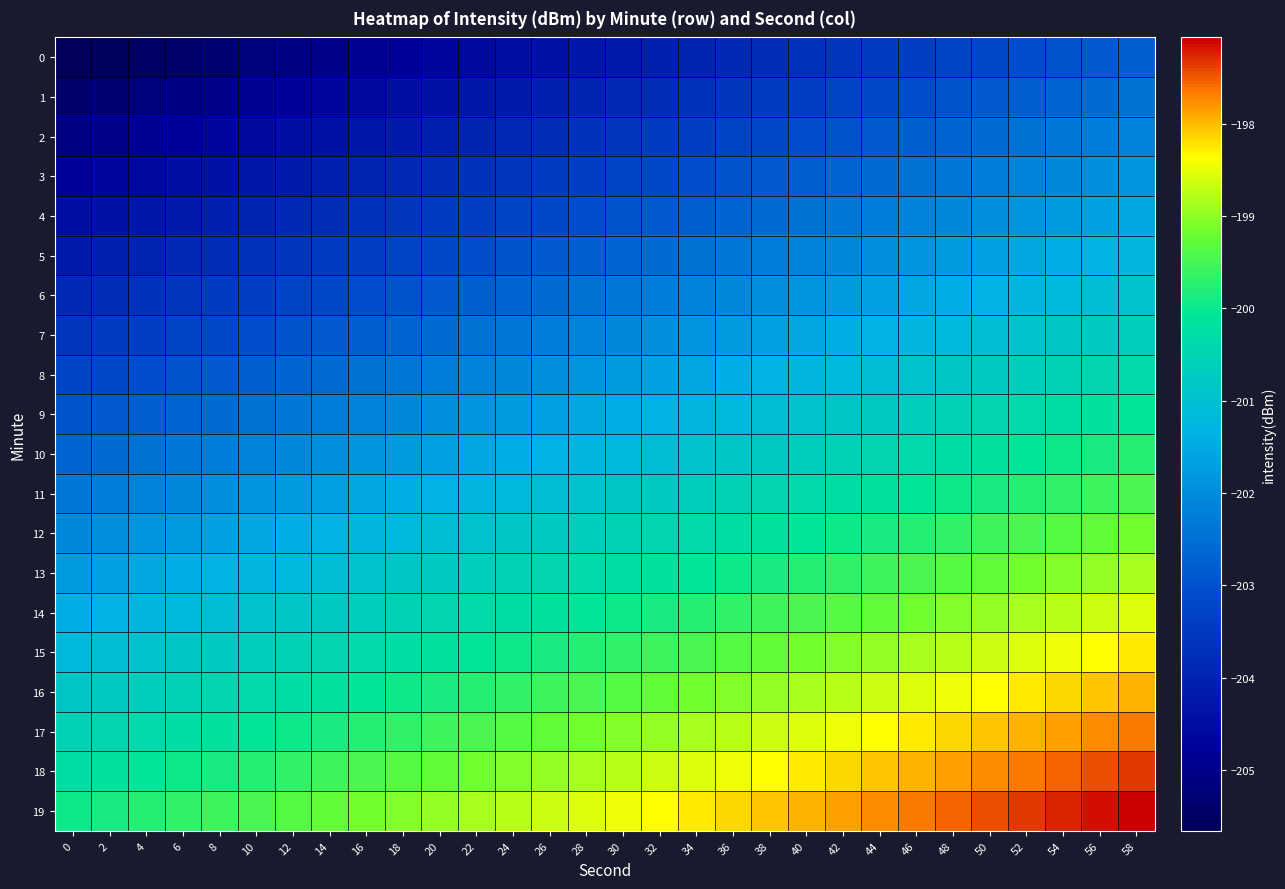

Reading right to left, what are all the values shown in this chart?

0: 58=-202.8	56=-202.9	54=-203.0	52=-203.1	50=-203.2	48=-203.3	46=-203.4	44=-203.5	42=-203.6	40=-203.7	38=-203.8	36=-203.9	34=-204.0	32=-204.1	30=-204.2	28=-204.3	26=-204.4	24=-204.5	22=-204.6	20=-204.7	18=-204.8	16=-204.9	14=-205.0	12=-205.1	10=-205.2	8=-205.3	6=-205.4	4=-205.5	2=-205.6	0=-205.7
1: 58=-202.5	56=-202.6	54=-202.7	52=-202.8	50=-202.9	48=-203.0	46=-203.1	44=-203.2	42=-203.3	40=-203.4	38=-203.5	36=-203.6	34=-203.7	32=-203.8	30=-203.9	28=-204.0	26=-204.1	24=-204.2	22=-204.3	20=-204.4	18=-204.5	16=-204.6	14=-204.7	12=-204.8	10=-204.9	8=-205.0	6=-205.1	4=-205.2	2=-205.3	0=-205.4
2: 58=-202.2	56=-202.3	54=-202.4	52=-202.5	50=-202.6	48=-202.7	46=-202.8	44=-202.9	42=-203.0	40=-203.1	38=-203.2	36=-203.3	34=-203.4	32=-203.5	30=-203.6	28=-203.7	26=-203.8	24=-203.9	22=-204.0	20=-204.1	18=-204.2	16=-204.3	14=-204.4	12=-204.5	10=-204.6	8=-204.7	6=-204.8	4=-204.9	2=-205.0	0=-205.1
3: 58=-201.9	56=-202.0	54=-202.1	52=-202.2	50=-202.3	48=-202.4	46=-202.5	44=-202.6	42=-202.7	40=-202.8	38=-202.9	36=-203.0	34=-203.1	32=-203.2	30=-203.3	28=-203.4	26=-203.5	24=-203.6	22=-203.7	20=-203.8	18=-203.9	16=-204.0	14=-204.1	12=-204.2	10=-204.3	8=-204.4	6=-204.5	4=-204.6	2=-204.7	0=-204.8
4: 58=-201.6	56=-201.7	54=-201.8	52=-201.9	50=-202.0	48=-202.1	46=-202.2	44=-202.3	42=-202.4	40=-202.5	38=-202.6	36=-202.7	34=-202.8	32=-202.9	30=-203.0	28=-203.1	26=-203.2	24=-203.3	22=-203.4	20=-203.5	18=-203.6	16=-203.7	14=-203.8	12=-203.9	10=-204.0	8=-204.1	6=-204.2	4=-204.3	2=-204.4	0=-204.5
5: 58=-201.3	56=-201.4	54=-201.5	52=-201.6	50=-201.7	48=-201.8	46=-201.9	44=-202.0	42=-202.1	40=-202.2	38=-202.3	36=-202.4	34=-202.5	32=-202.6	30=-202.7	28=-202.8	26=-202.9	24=-203.0	22=-203.1	20=-203.2	18=-203.3	16=-203.4	14=-203.5	12=-203.6	10=-203.7	8=-203.8	6=-203.9	4=-204.0	2=-204.1	0=-204.2
6: 58=-201.0	56=-201.1	54=-201.2	52=-201.3	50=-201.4	48=-201.5	46=-201.6	44=-201.7	42=-201.8	40=-201.9	38=-202.0	36=-202.1	34=-202.2	32=-202.3	30=-202.4	28=-202.5	26=-202.6	24=-202.7	22=-202.8	20=-202.9	18=-203.0	16=-203.1	14=-203.2	12=-203.3	10=-203.4	8=-203.5	6=-203.6	4=-203.7	2=-203.8	0=-203.9
7: 58=-200.7	56=-200.8	54=-200.9	52=-201.0	50=-201.1	48=-201.2	46=-201.3	44=-201.4	42=-201.5	40=-201.6	38=-201.7	36=-201.8	34=-201.9	32=-202.0	30=-202.1	28=-202.2	26=-202.3	24=-202.4	22=-202.5	20=-202.6	18=-202.7	16=-202.8	14=-202.9	12=-203.0	10=-203.1	8=-203.2	6=-203.3	4=-203.4	2=-203.5	0=-203.6
8: 58=-200.4	56=-200.5	54=-200.6	52=-200.7	50=-200.8	48=-200.9	46=-201.0	44=-201.1	42=-201.2	40=-201.3	38=-201.4	36=-201.5	34=-201.6	32=-201.7	30=-201.8	28=-201.9	26=-202.0	24=-202.1	22=-202.2	20=-202.3	18=-202.4	16=-202.5	14=-202.6	12=-202.7	10=-202.8	8=-202.9	6=-203.0	4=-203.1	2=-203.2	0=-203.3
9: 58=-200.1	56=-200.2	54=-200.3	52=-200.4	50=-200.5	48=-200.6	46=-200.7	44=-200.8	42=-200.9	40=-201.0	38=-201.1	36=-201.2	34=-201.3	32=-201.4	30=-201.5	28=-201.6	26=-201.7	24=-201.8	22=-201.9	20=-202.0	18=-202.1	16=-202.2	14=-202.3	12=-202.4	10=-202.5	8=-202.6	6=-202.7	4=-202.8	2=-202.9	0=-203.0
10: 58=-199.8	56=-199.9	54=-200.0	52=-200.1	50=-200.2	48=-200.3	46=-200.4	44=-200.5	42=-200.6	40=-200.7	38=-200.8	36=-200.9	34=-201.0	32=-201.1	30=-201.2	28=-201.3	26=-201.4	24=-201.5	22=-201.6	20=-201.7	18=-201.8	16=-201.9	14=-202.0	12=-202.1	10=-202.2	8=-202.3	6=-202.4	4=-202.5	2=-202.6	0=-202.7
11: 58=-199.5	56=-199.6	54=-199.7	52=-199.8	50=-199.9	48=-200.0	46=-200.1	44=-200.2	42=-200.3	40=-200.4	38=-200.5	36=-200.6	34=-200.7	32=-200.8	30=-200.9	28=-201.0	26=-201.1	24=-201.2	22=-201.3	20=-201.4	18=-201.5	16=-201.6	14=-201.7	12=-201.8	10=-201.9	8=-202.0	6=-202.1	4=-202.2	2=-202.3	0=-202.4
12: 58=-199.2	56=-199.3	54=-199.4	52=-199.5	50=-199.6	48=-199.7	46=-199.8	44=-199.9	42=-200.0	40=-200.1	38=-200.2	36=-200.3	34=-200.4	32=-200.5	30=-200.6	28=-200.7	26=-200.8	24=-200.9	22=-201.0	20=-201.1	18=-201.2	16=-201.3	14=-201.4	12=-201.5	10=-201.6	8=-201.7	6=-201.8	4=-201.9	2=-202.0	0=-202.1
13: 58=-198.9	56=-199.0	54=-199.1	52=-199.2	50=-199.3	48=-199.4	46=-199.5	44=-199.6	42=-199.7	40=-199.8	38=-199.9	36=-200.0	34=-200.1	32=-200.2	30=-200.3	28=-200.4	26=-200.5	24=-200.6	22=-200.7	20=-200.8	18=-200.9	16=-201.0	14=-201.1	12=-201.2	10=-201.3	8=-201.4	6=-201.5	4=-201.6	2=-201.7	0=-201.8
14: 58=-198.6	56=-198.7	54=-198.8	52=-198.9	50=-199.0	48=-199.1	46=-199.2	44=-199.3	42=-199.4	40=-199.5	38=-199.6	36=-199.7	34=-199.8	32=-199.9	30=-200.0	28=-200.1	26=-200.2	24=-200.3	22=-200.4	20=-200.5	18=-200.6	16=-200.7	14=-200.8	12=-200.9	10=-201.0	8=-201.1	6=-201.2	4=-201.3	2=-201.4	0=-201.5
15: 58=-198.3	56=-198.4	54=-198.5	52=-198.6	50=-198.7	48=-198.8	46=-198.9	44=-199.0	42=-199.1	40=-199.2	38=-199.3	36=-199.4	34=-199.5	32=-199.6	30=-199.7	28=-199.8	26=-199.9	24=-200.0	22=-200.1	20=-200.2	18=-200.3	16=-200.4	14=-200.5	12=-200.6	10=-200.7	8=-200.8	6=-200.9	4=-201.0	2=-201.1	0=-201.2
16: 58=-198.0	56=-198.1	54=-198.2	52=-198.3	50=-198.4	48=-198.5	46=-198.6	44=-198.7	42=-198.8	40=-198.9	38=-199.0	36=-199.1	34=-199.2	32=-199.3	30=-199.4	28=-199.5	26=-199.6	24=-199.7	22=-199.8	20=-199.9	18=-200.0	16=-200.1	14=-200.2	12=-200.3	10=-200.4	8=-200.5	6=-200.6	4=-200.7	2=-200.8	0=-200.9
17: 58=-197.7	56=-197.8	54=-197.9	52=-198.0	50=-198.1	48=-198.2	46=-198.3	44=-198.4	42=-198.5	40=-198.6	38=-198.7	36=-198.8	34=-198.9	32=-199.0	30=-199.1	28=-199.2	26=-199.3	24=-199.4	22=-199.5	20=-199.6	18=-199.7	16=-199.8	14=-199.9	12=-200.0	10=-200.1	8=-200.2	6=-200.3	4=-200.4	2=-200.5	0=-200.6
18: 58=-197.4	56=-197.5	54=-197.6	52=-197.7	50=-197.8	48=-197.9	46=-198.0	44=-198.1	42=-198.2	40=-198.3	38=-198.4	36=-198.5	34=-198.6	32=-198.7	30=-198.8	28=-198.9	26=-199.0	24=-199.1	22=-199.2	20=-199.3	18=-199.4	16=-199.5	14=-199.6	12=-199.7	10=-199.8	8=-199.9	6=-200.0	4=-200.1	2=-200.2	0=-200.3
19: 58=-197.1	56=-197.2	54=-197.3	52=-197.4	50=-197.5	48=-197.6	46=-197.7	44=-197.8	42=-197.9	40=-198.0	38=-198.1	36=-198.2	34=-198.3	32=-198.4	30=-198.5	28=-198.6	26=-198.7	24=-198.8	22=-198.9	20=-199.0	18=-199.1	16=-199.2	14=-199.3	12=-199.4	10=-199.5	8=-199.6	6=-199.7	4=-199.8	2=-199.9	0=-200.0